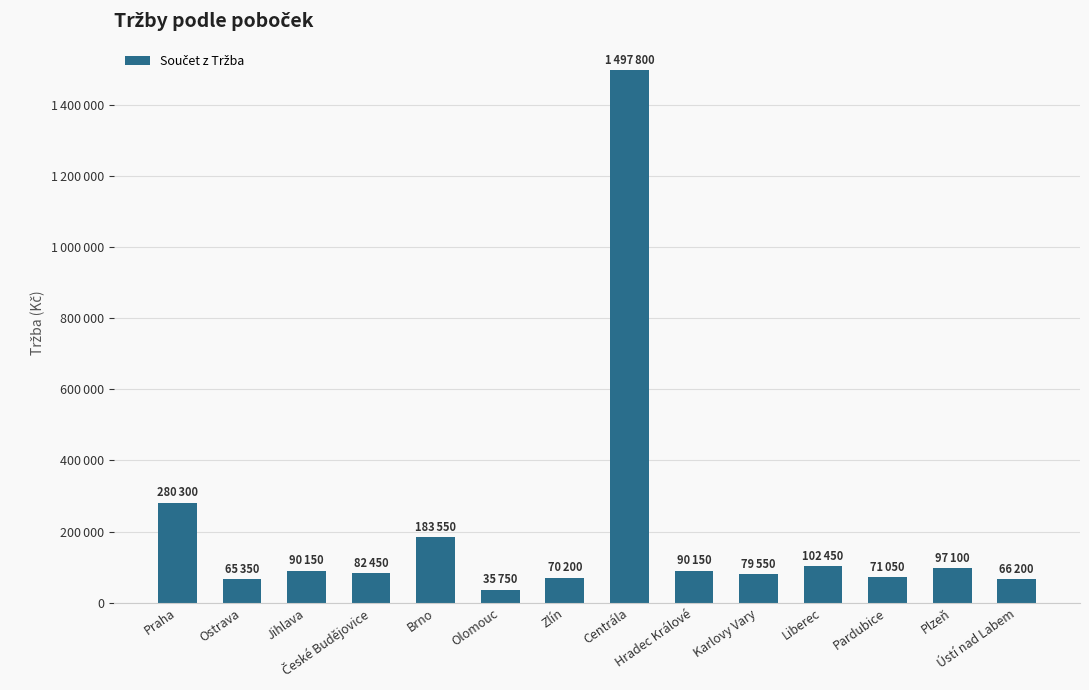

What is the smallest value displayed?

35750